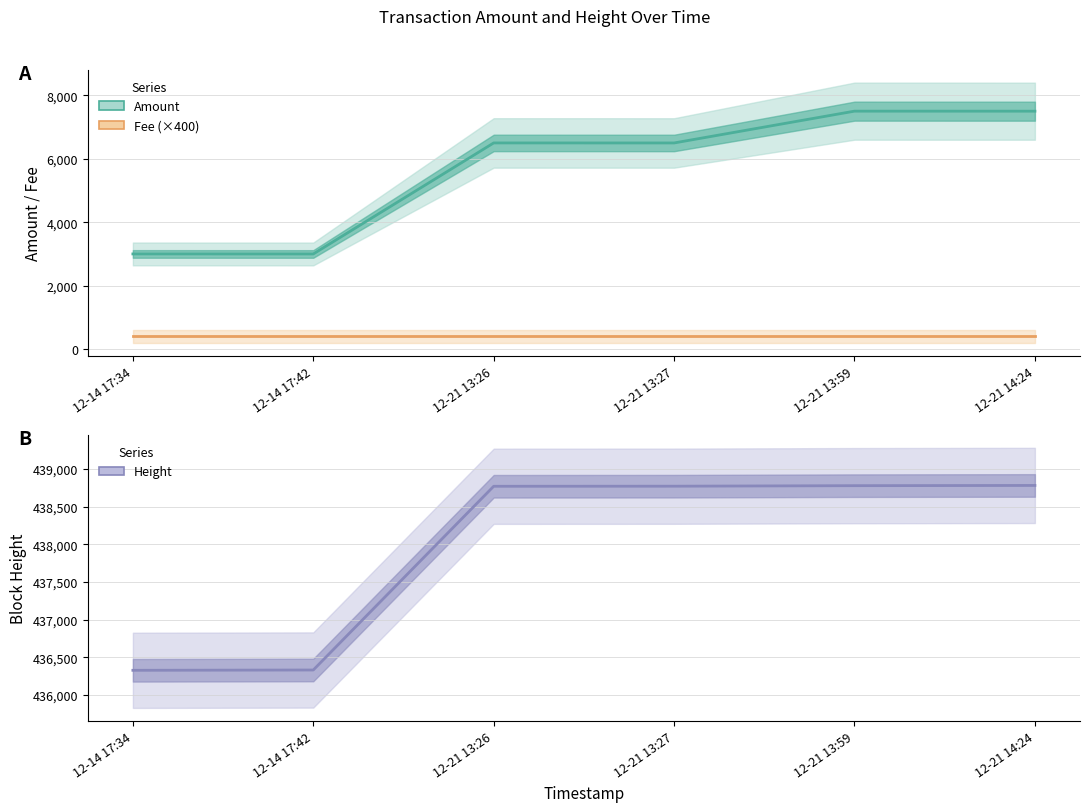

Reading left to right, list all the values displayed in this chart.

Amount: 12-14 17:34=2999	12-14 17:42=2998	12-21 13:26=6499	12-21 13:27=6498	12-21 13:59=7501	12-21 14:24=7500
Fee (×400): 12-14 17:34=400	12-14 17:42=400	12-21 13:26=400	12-21 13:27=400	12-21 13:59=400	12-21 14:24=400
Height: 12-14 17:34=436326	12-14 17:42=436330	12-21 13:26=438772	12-21 13:27=438773	12-21 13:59=438780	12-21 14:24=438783